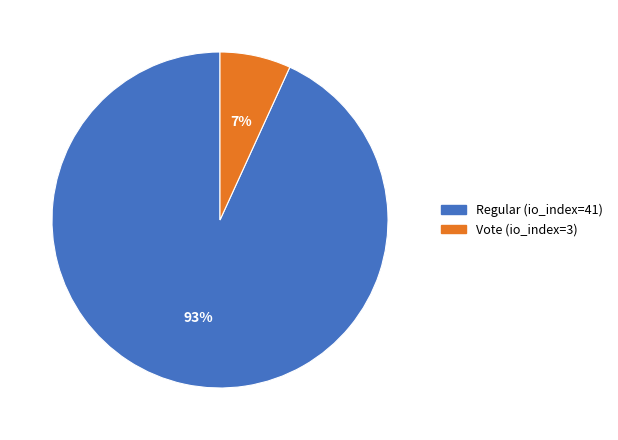

What is the majority slice?

Regular (io_index=41)